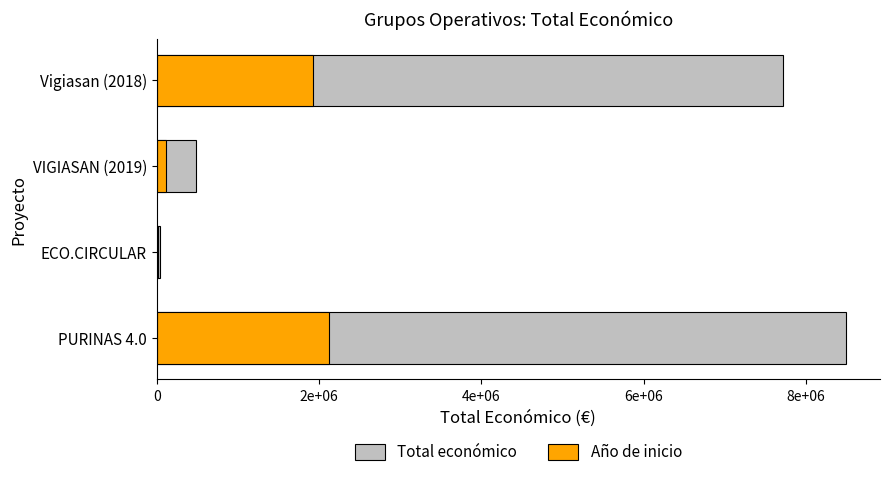

Which series has the largest total across all categories?

Total económico